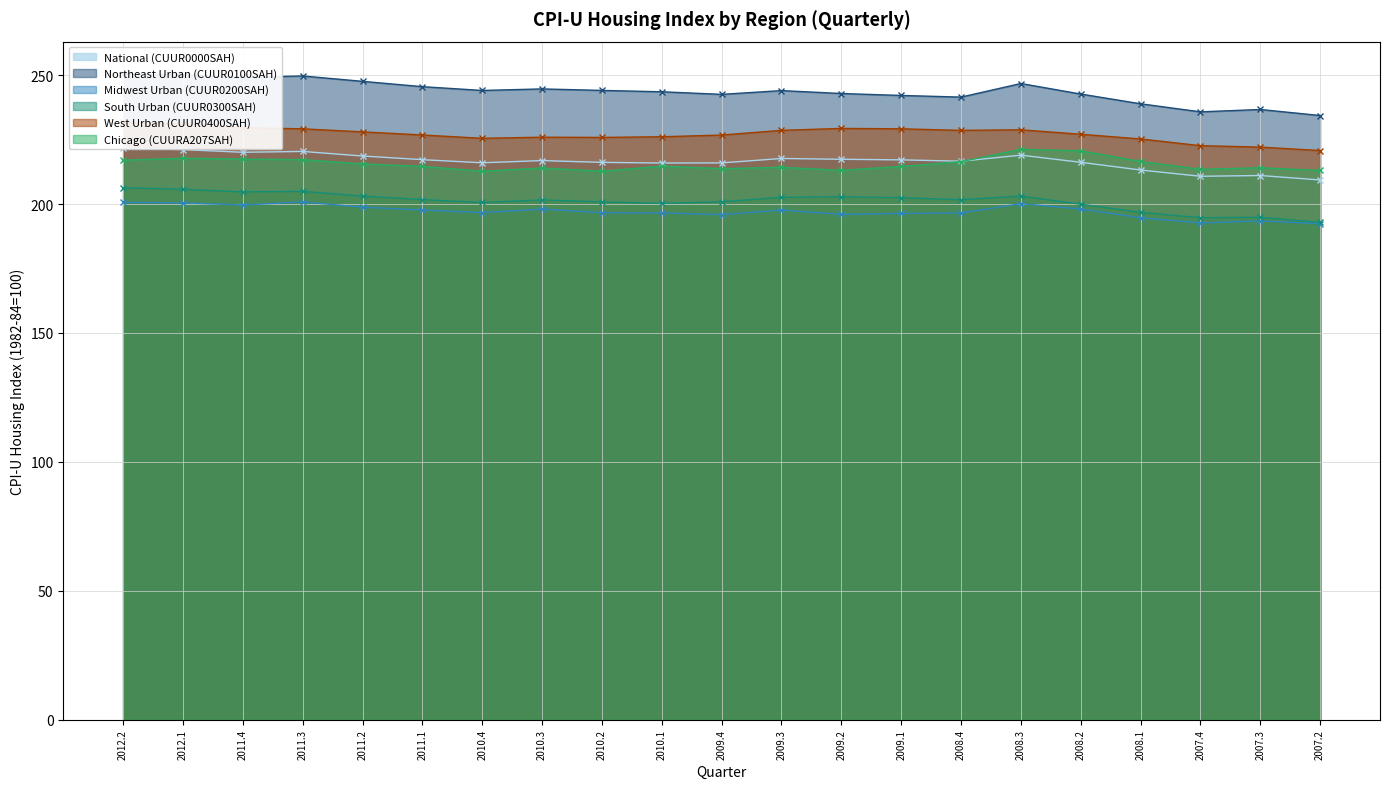

Where does the Midwest Urban (CUUR0200SAH) series first go above 196?

2012.2